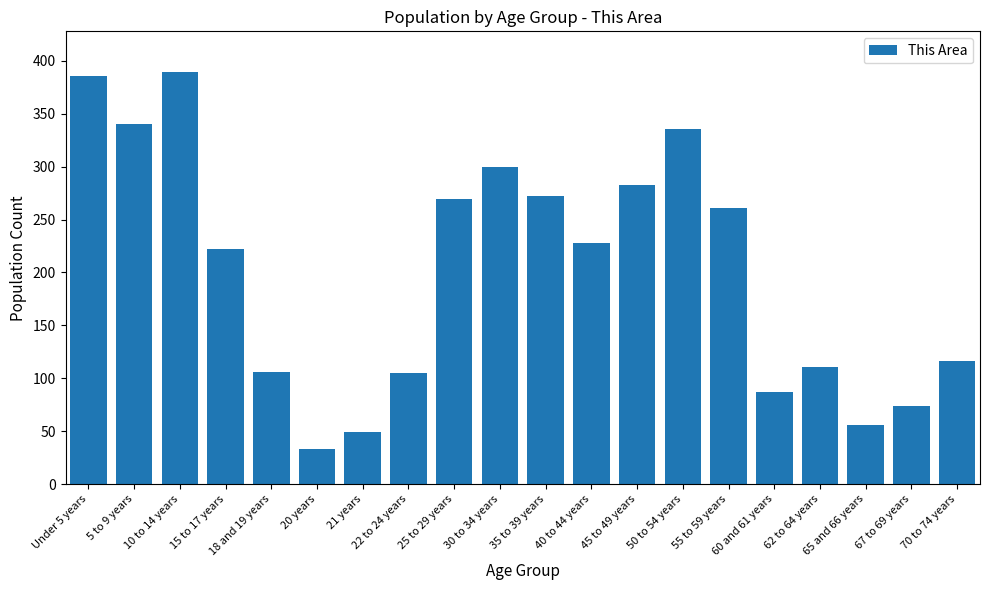

What is the label of the 10th bar from the right?

35 to 39 years